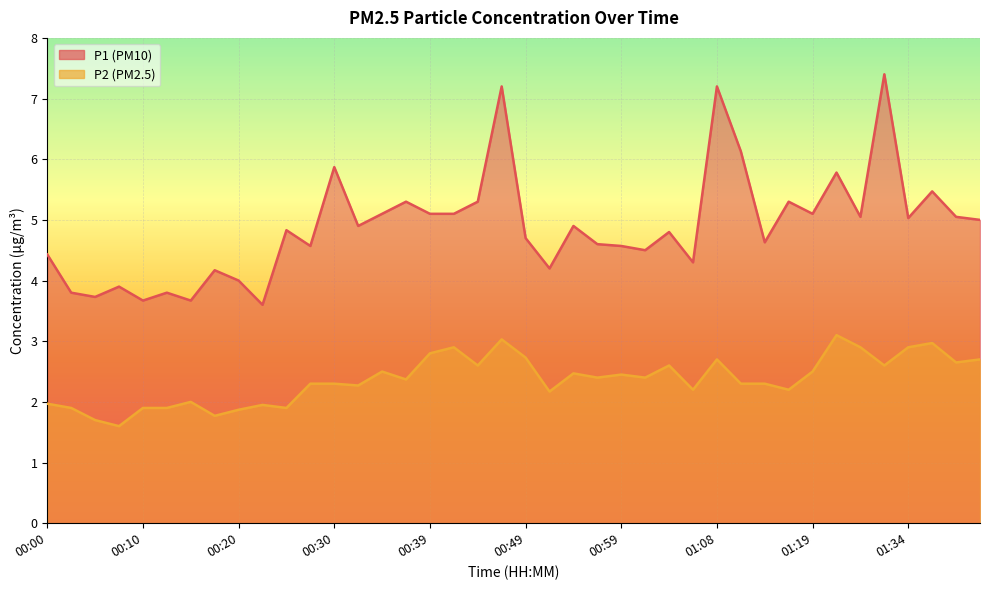

Rank the series by their average value, from highest to lowest.

P1, P2